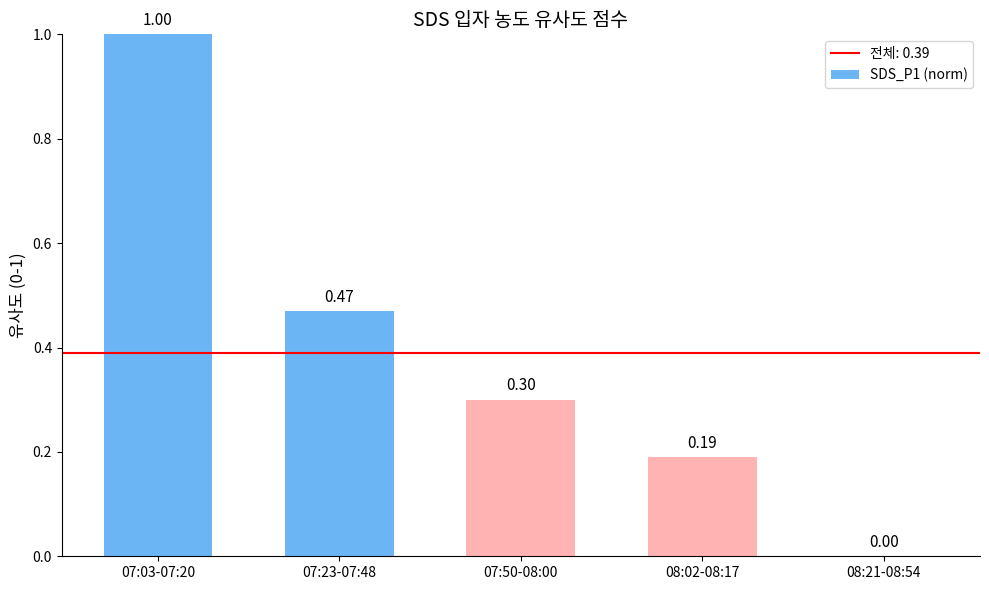

Count the number of data series in this chart.

1